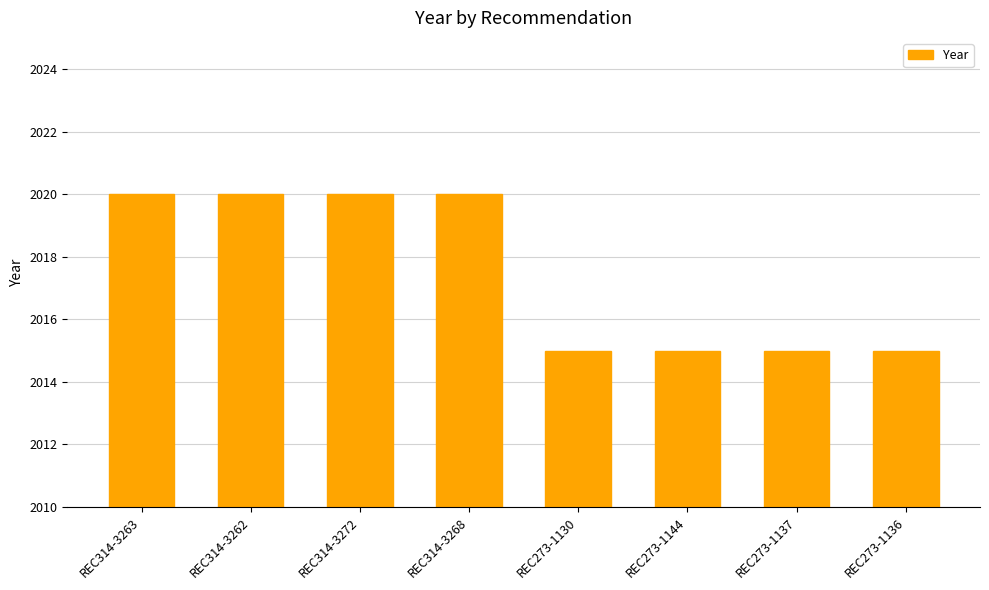

What is the label of the 4th bar from the left?

REC314-3268